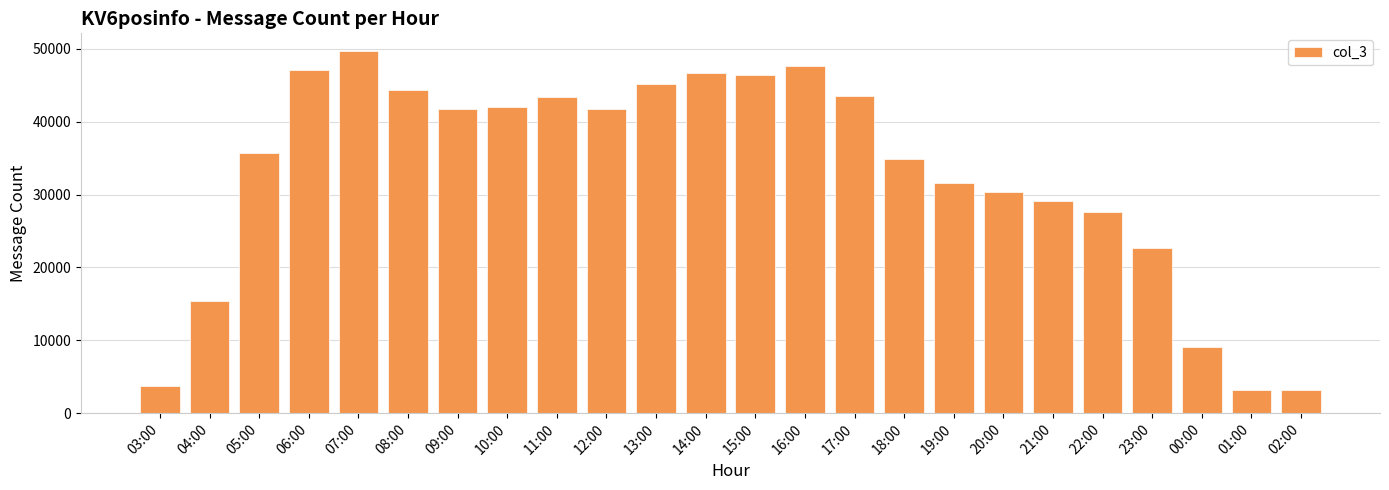

What is the change in value from 07:00 to 11:00?

-6260